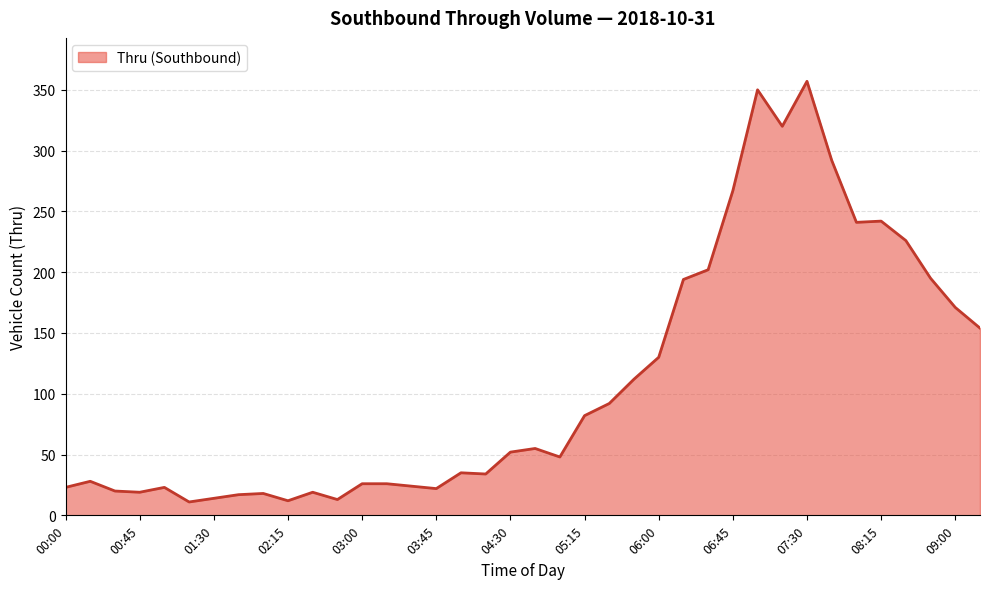

What is the greatest value displayed?

357